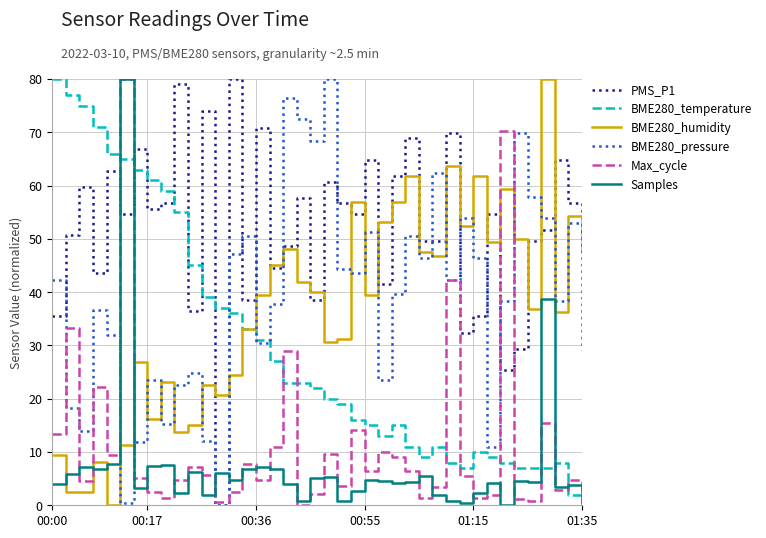

What is the maximum value shown in the chart?

80.0